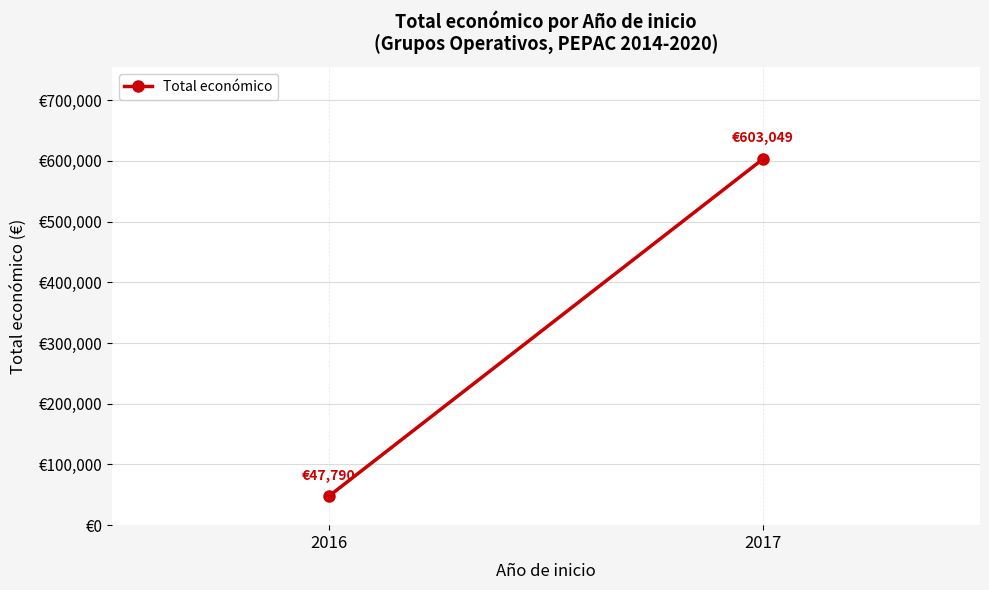

Reading right to left, extract all data points from this chart.

2017=603049	2016=47790